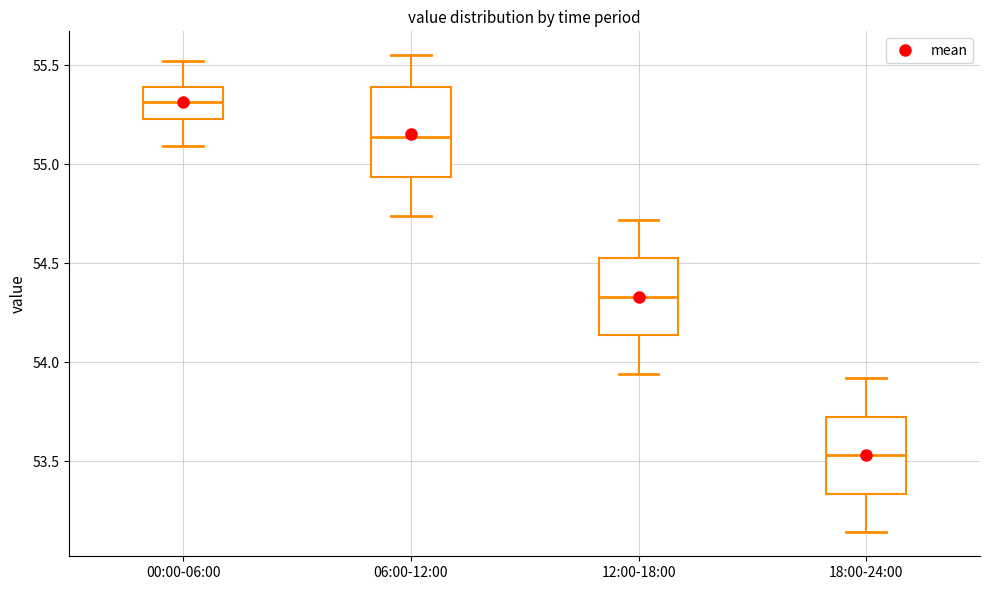

Which box is the tallest, from its lower edge to its upper edge?

06:00-12:00